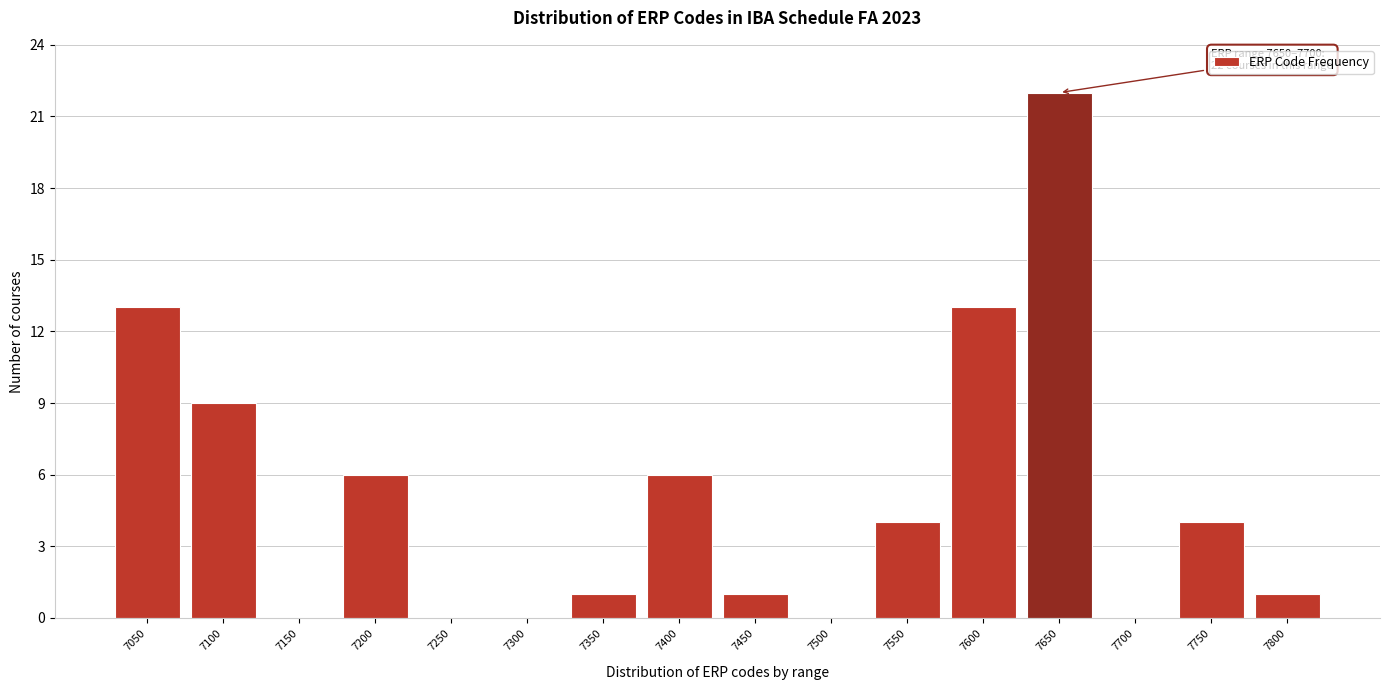

Reading right to left, what are all the values shown in this chart?

7800=1	7750=4	7700=0	7650=22	7600=13	7550=4	7500=0	7450=1	7400=6	7350=1	7300=0	7250=0	7200=6	7150=0	7100=9	7050=13